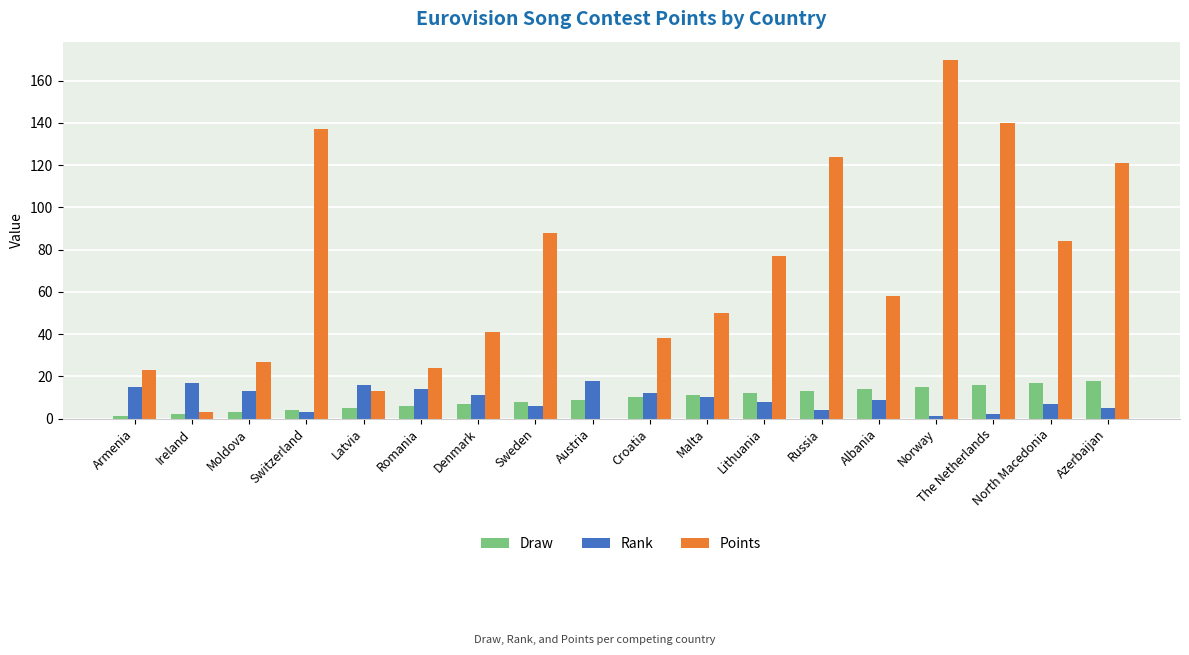

Which category has the highest value in the Points series?

Norway